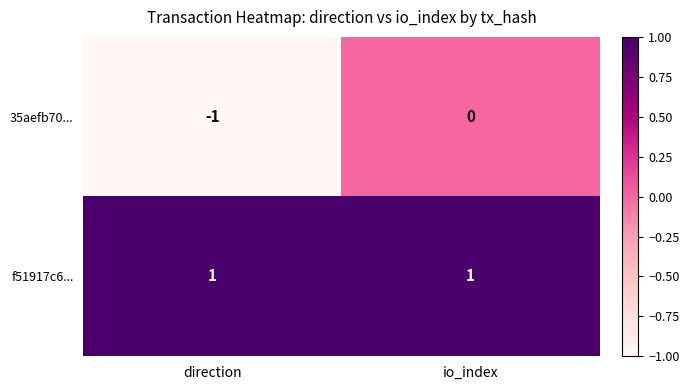

At which label does 35aefb70... reach its minimum?

direction